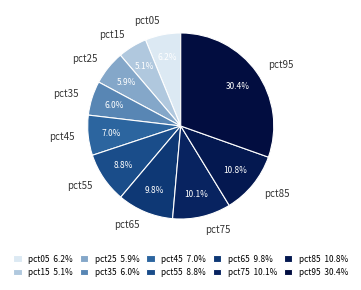

Which slice is the smallest?

pct15